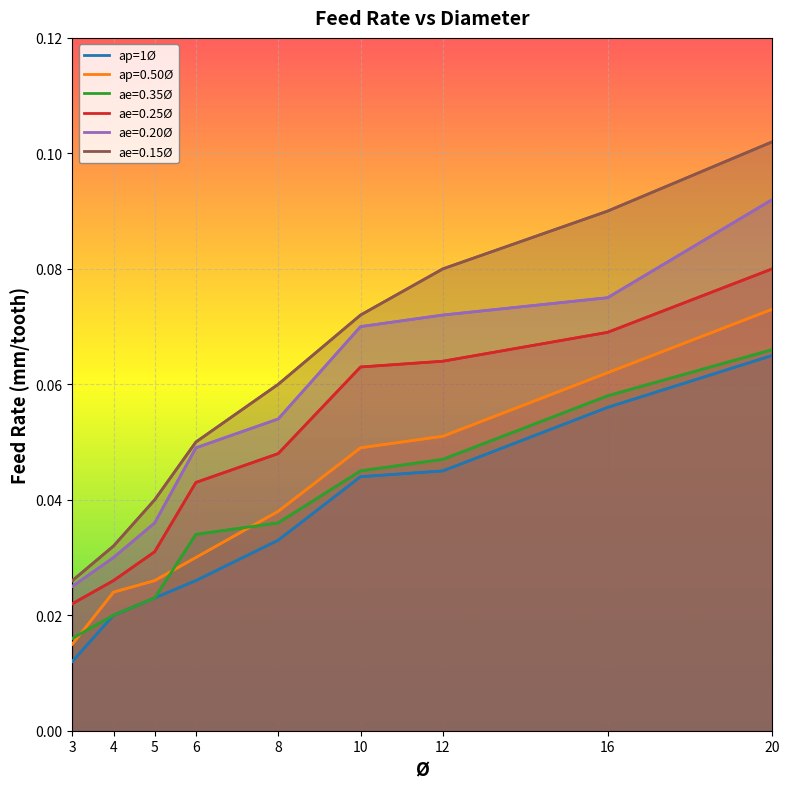

How many distinct data groups are displayed?

6